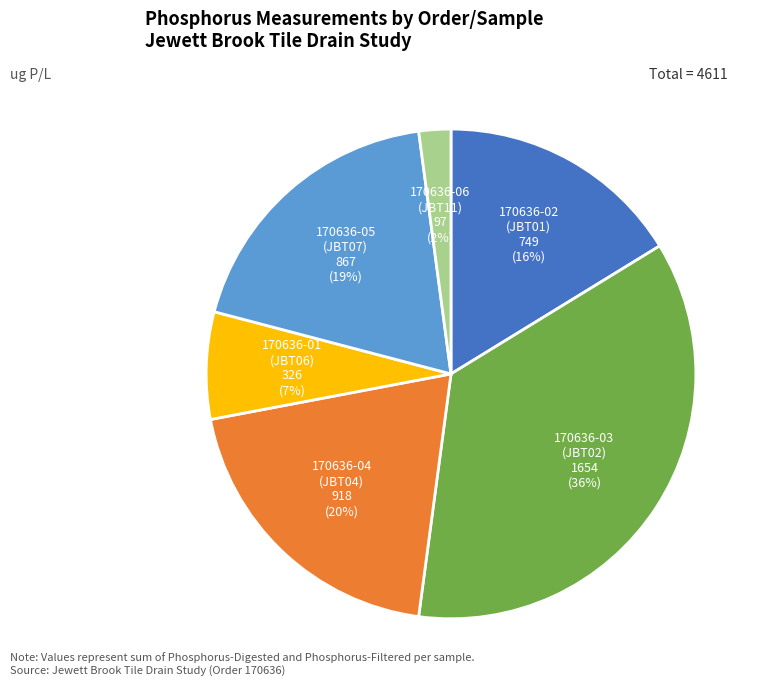

To the nearest percent, what is the difference between the largest and smallest slice percentages?

34%